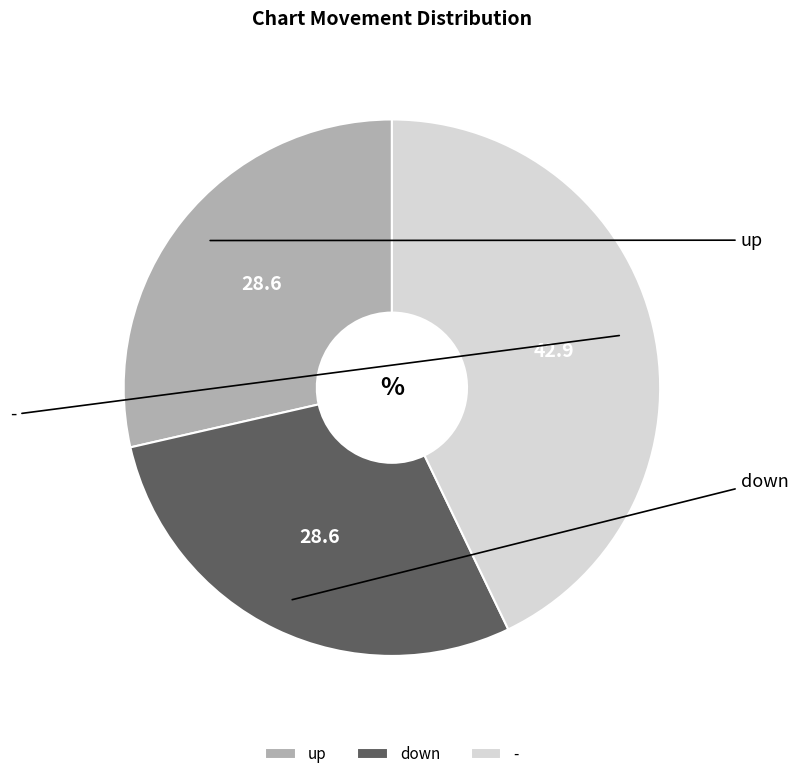

What percentage do up and - together represent?

71.4%